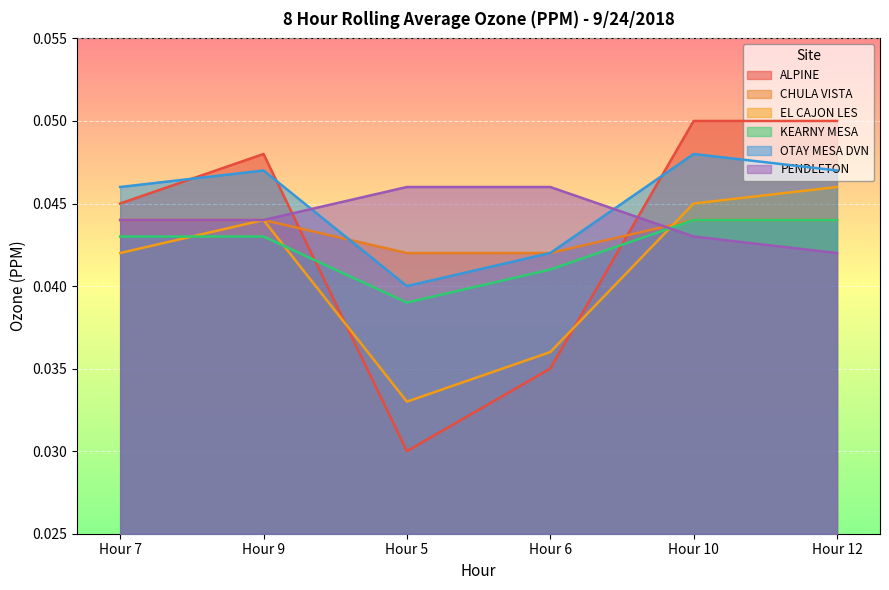

How many lines are shown in the chart?

6